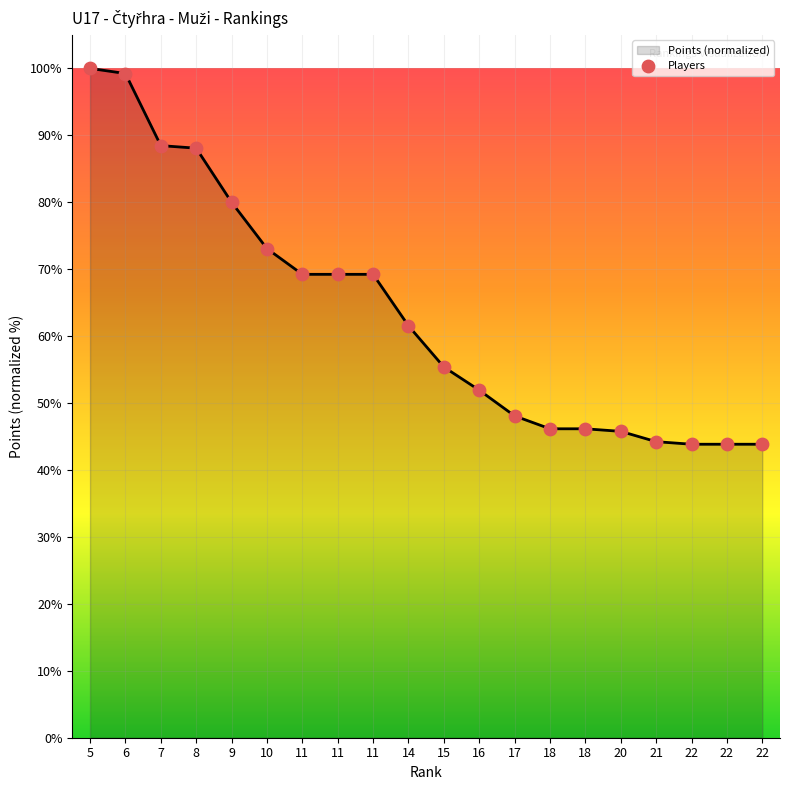

How many lines are shown in the chart?

1